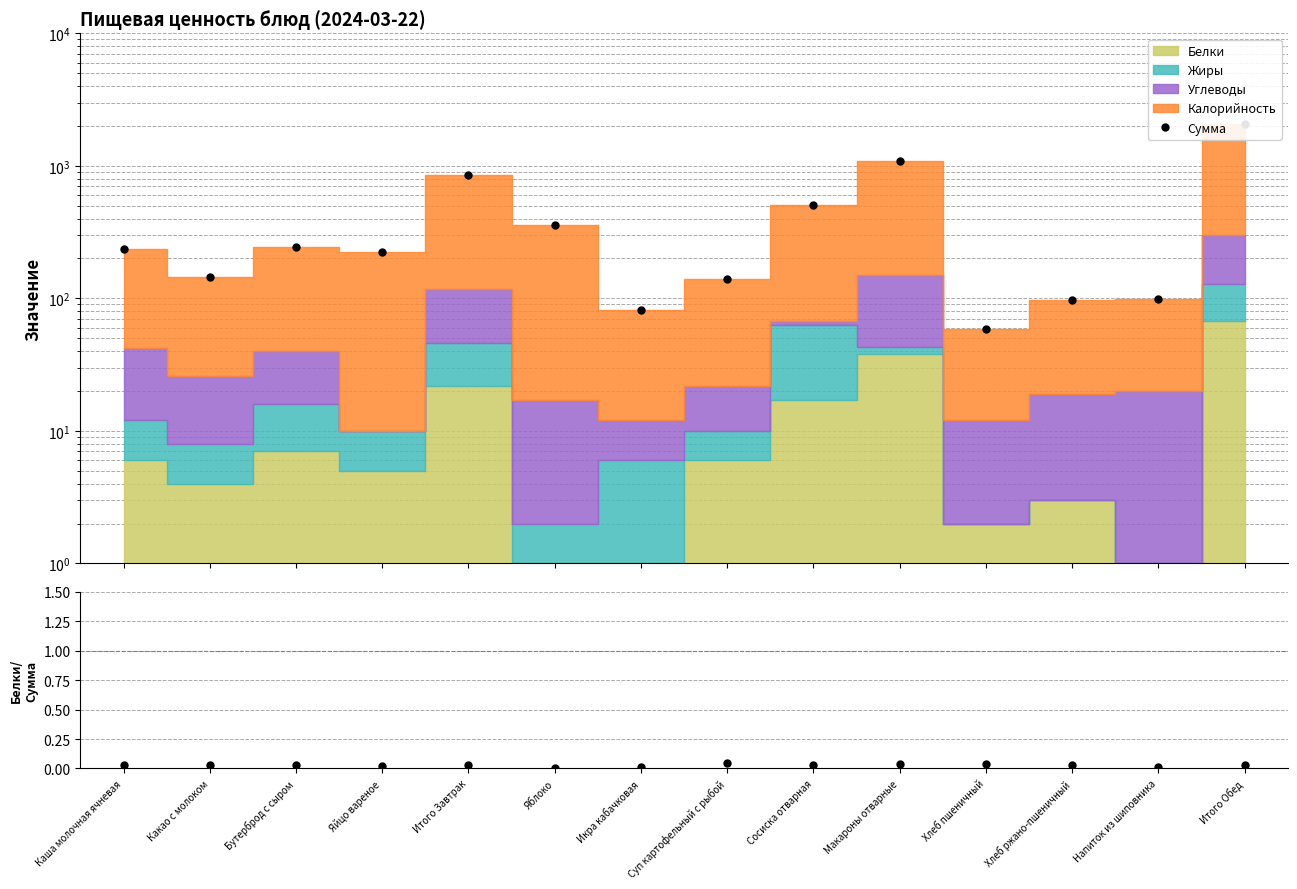

True or false: Белки/Сумма and Сумма intersect in this chart.

False